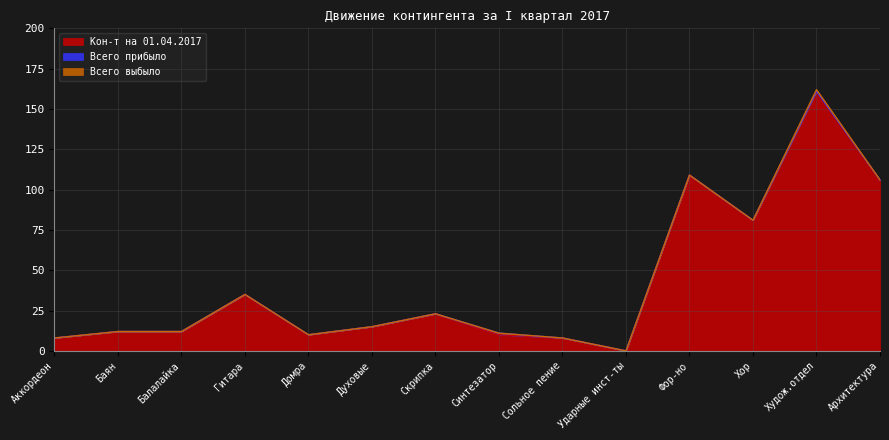

True or false: Кон-т на 01.04.2017 and Всего выбыло intersect in this chart.

False